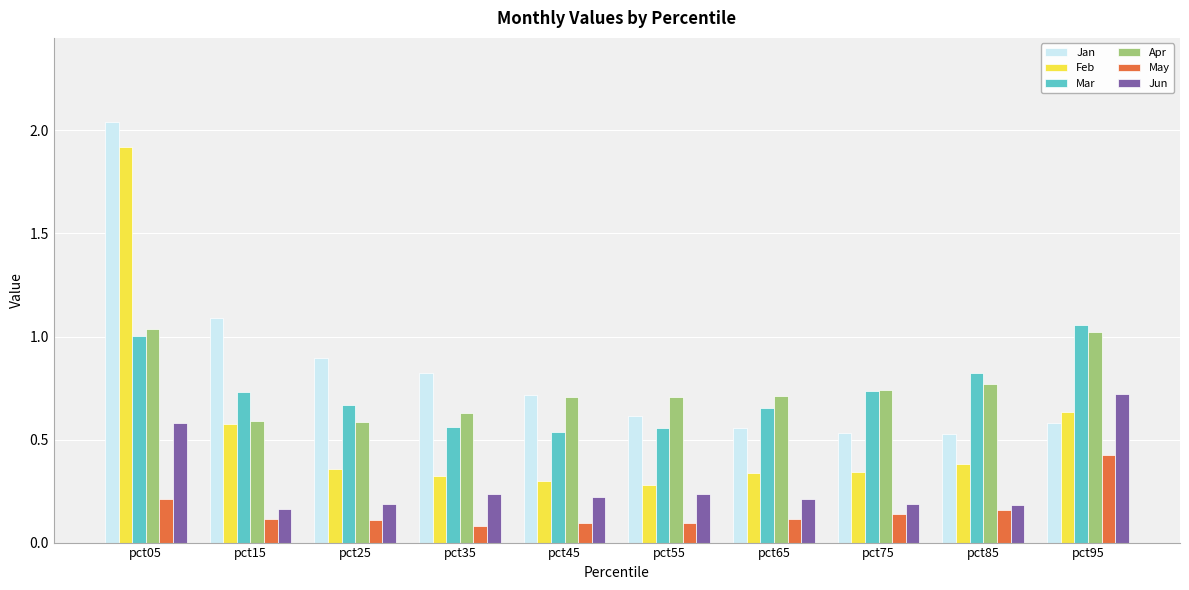

Where is Jun nearest to the value 0?

pct15